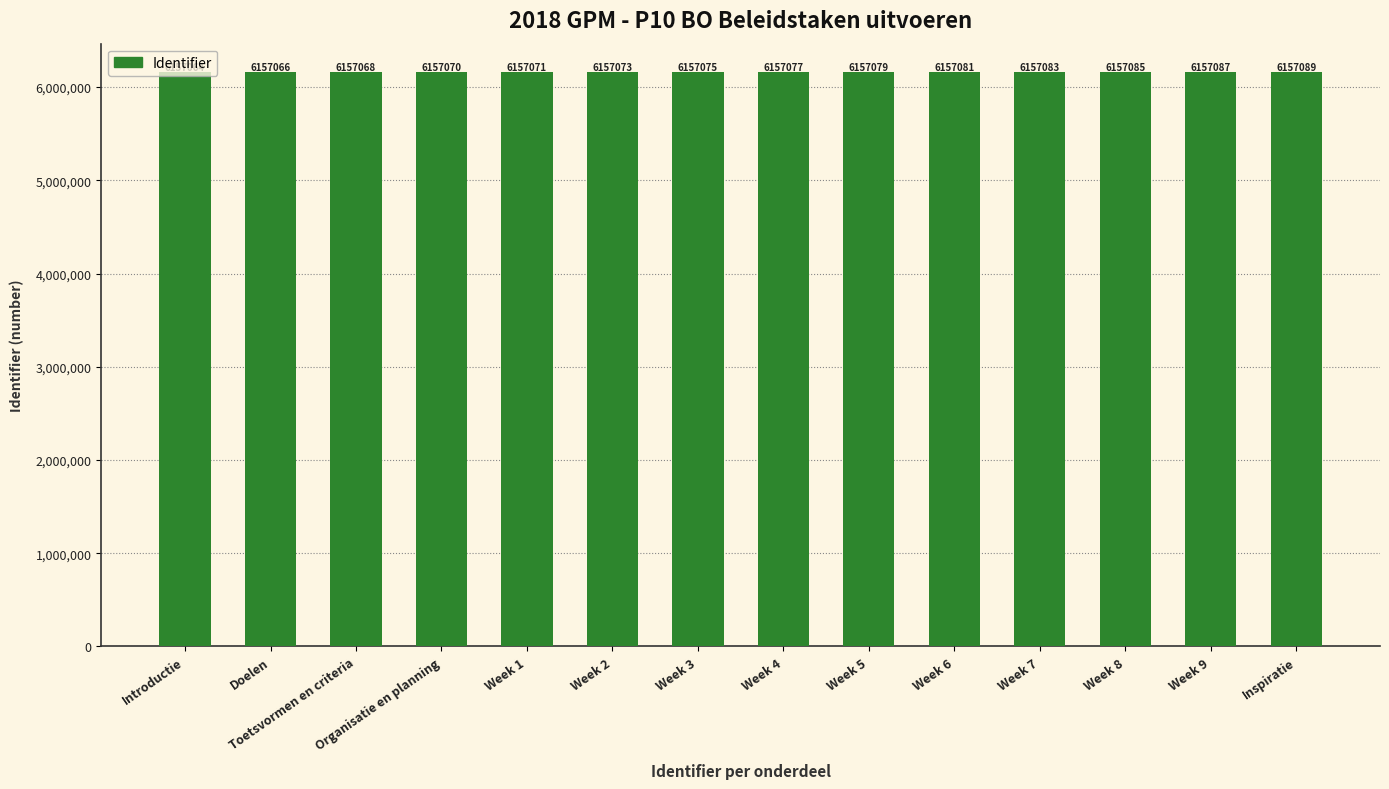

Does the chart contain any negative values?

No